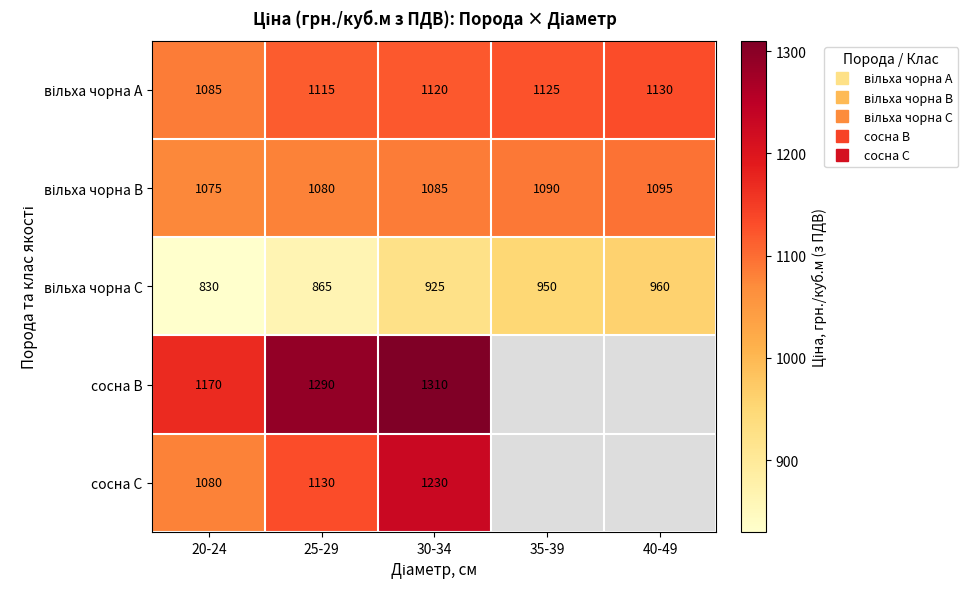

At 25-29, list the series in order from largest to smallest.

сосна B, сосна C, вільха чорна A, вільха чорна B, вільха чорна C